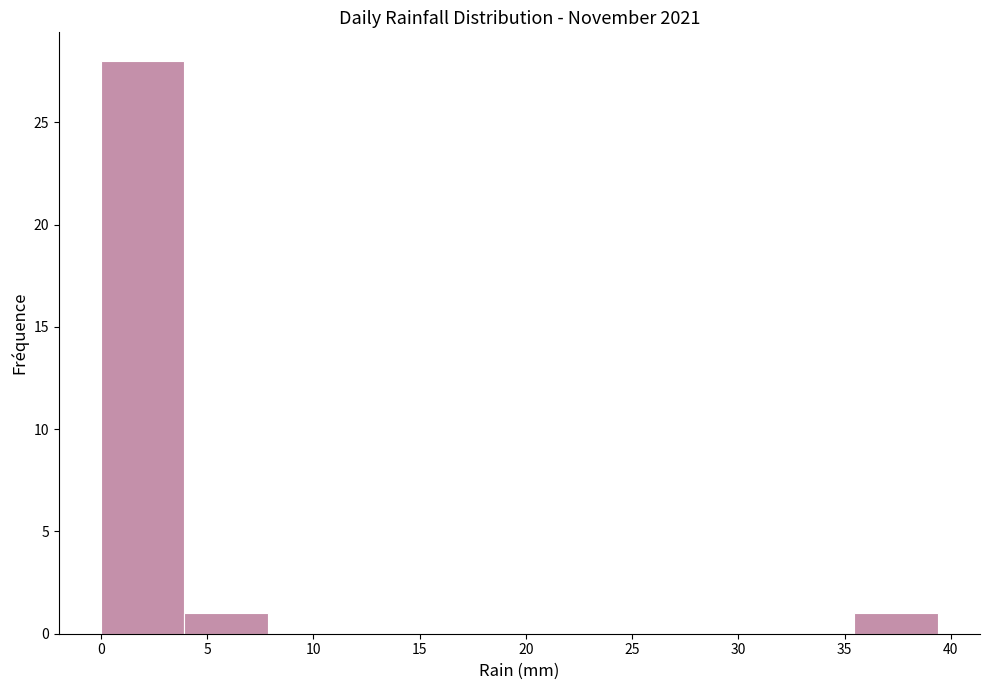

How tall is the bar that spans 4.0 to 8.0 on the x-axis? Neither the bar edges nor the heights are printed on the chart, so give them approximately, as read against the axes.

1